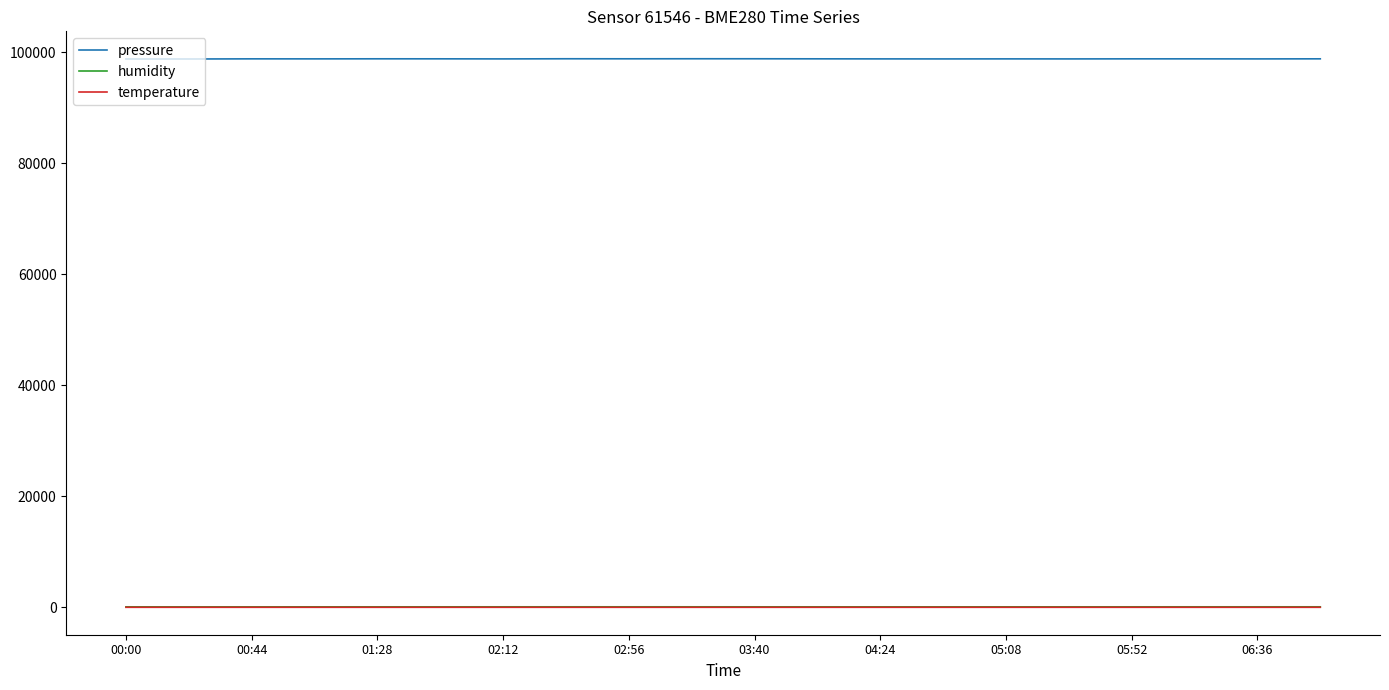

How many lines are shown in the chart?

3